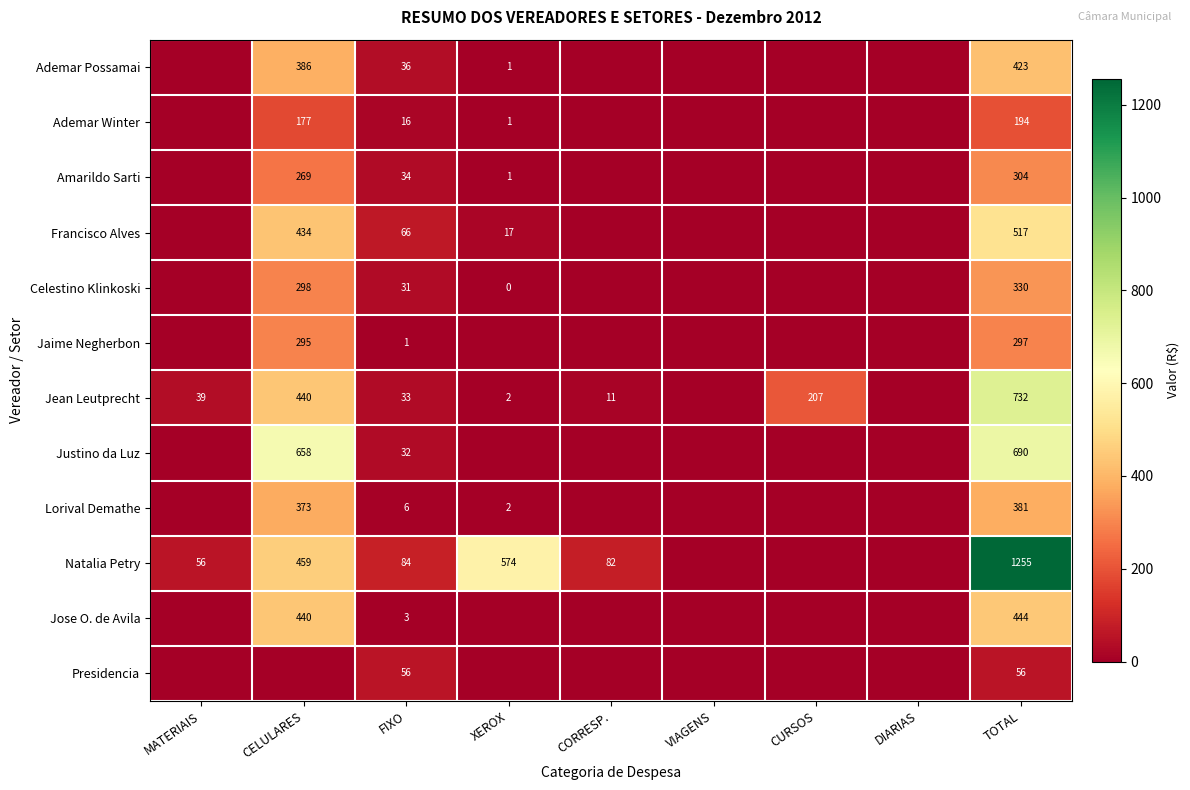

True or false: Ademar Possamai has a value of 36 at FIXO.

True